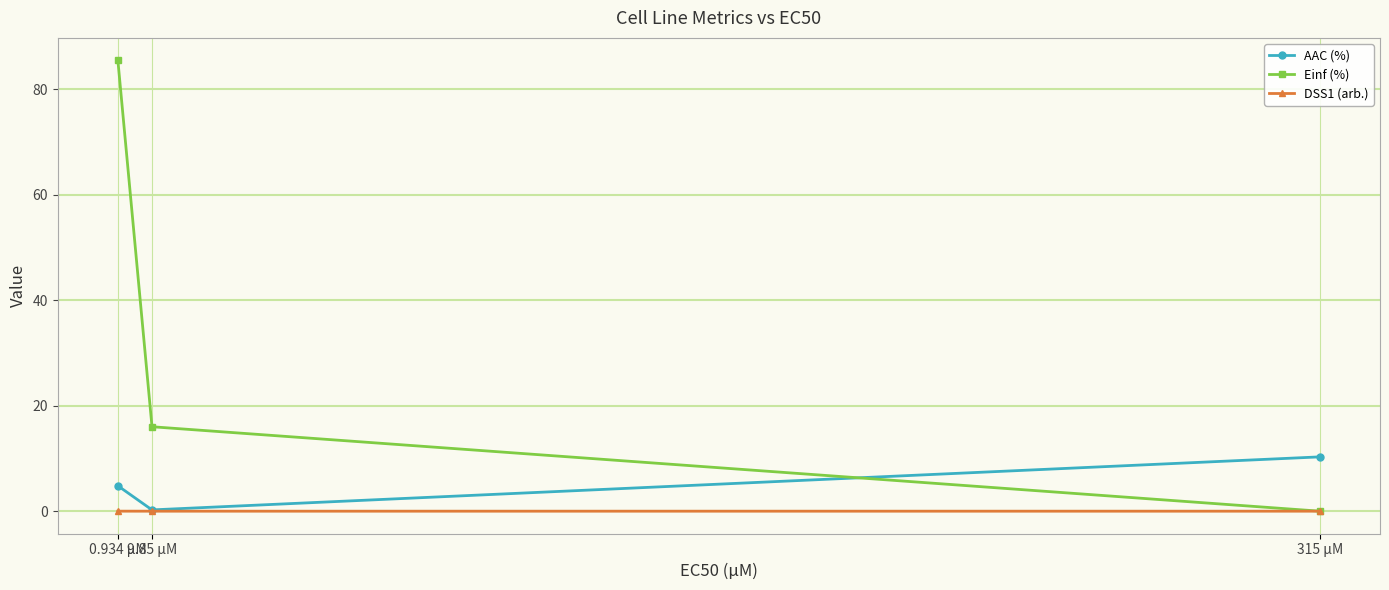

Read the AAC (%) value at 315 µM.

10.3